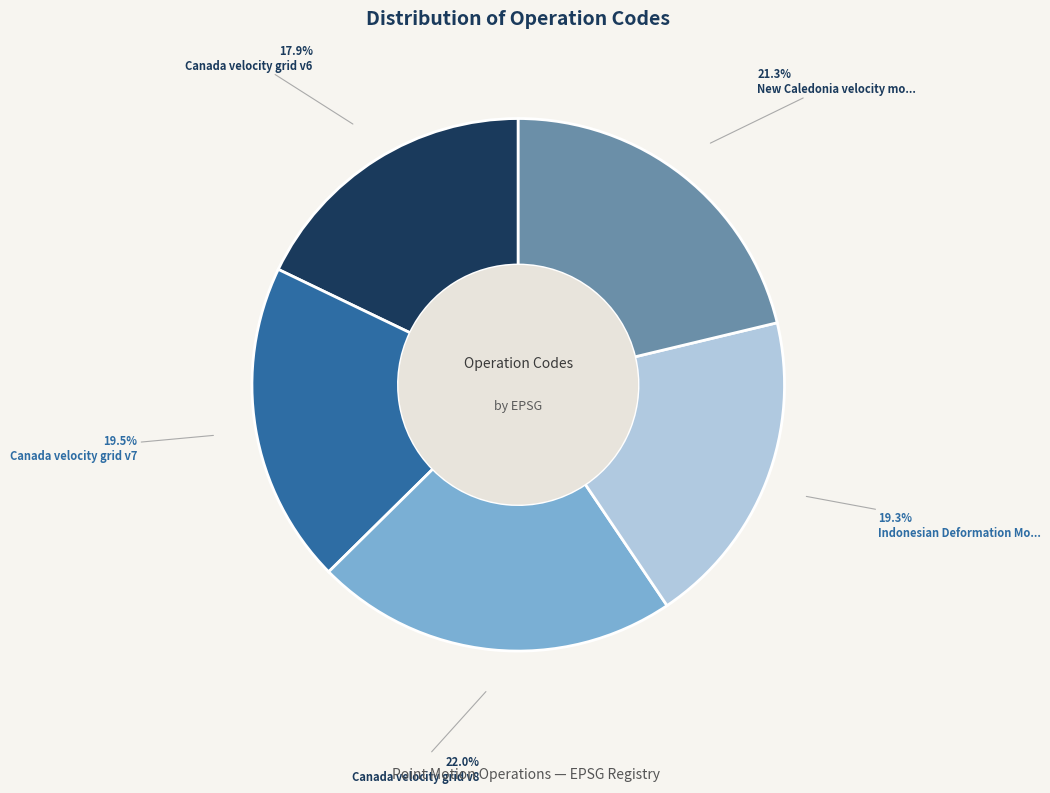

Is there a majority slice in this chart?

No